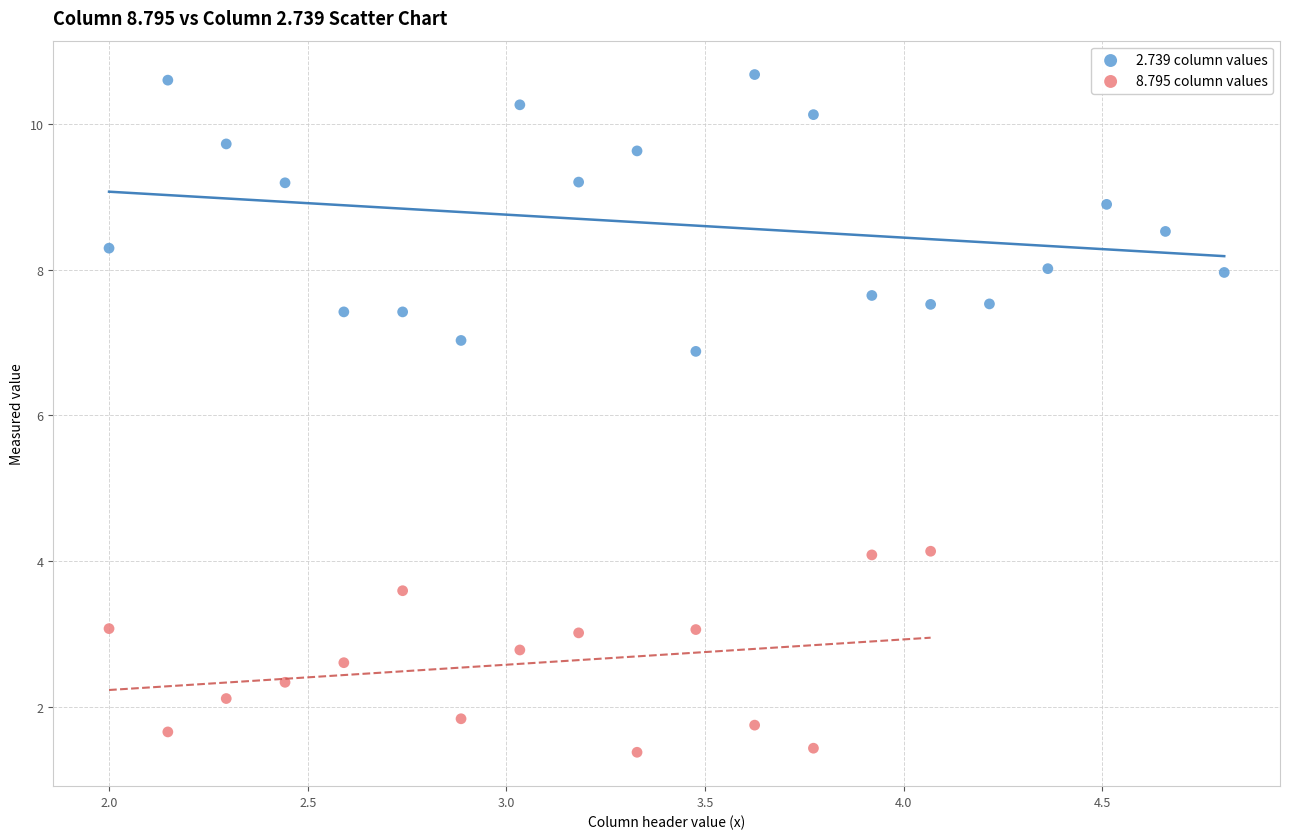

Which series has the widest spread of Y values?

2.739 column values